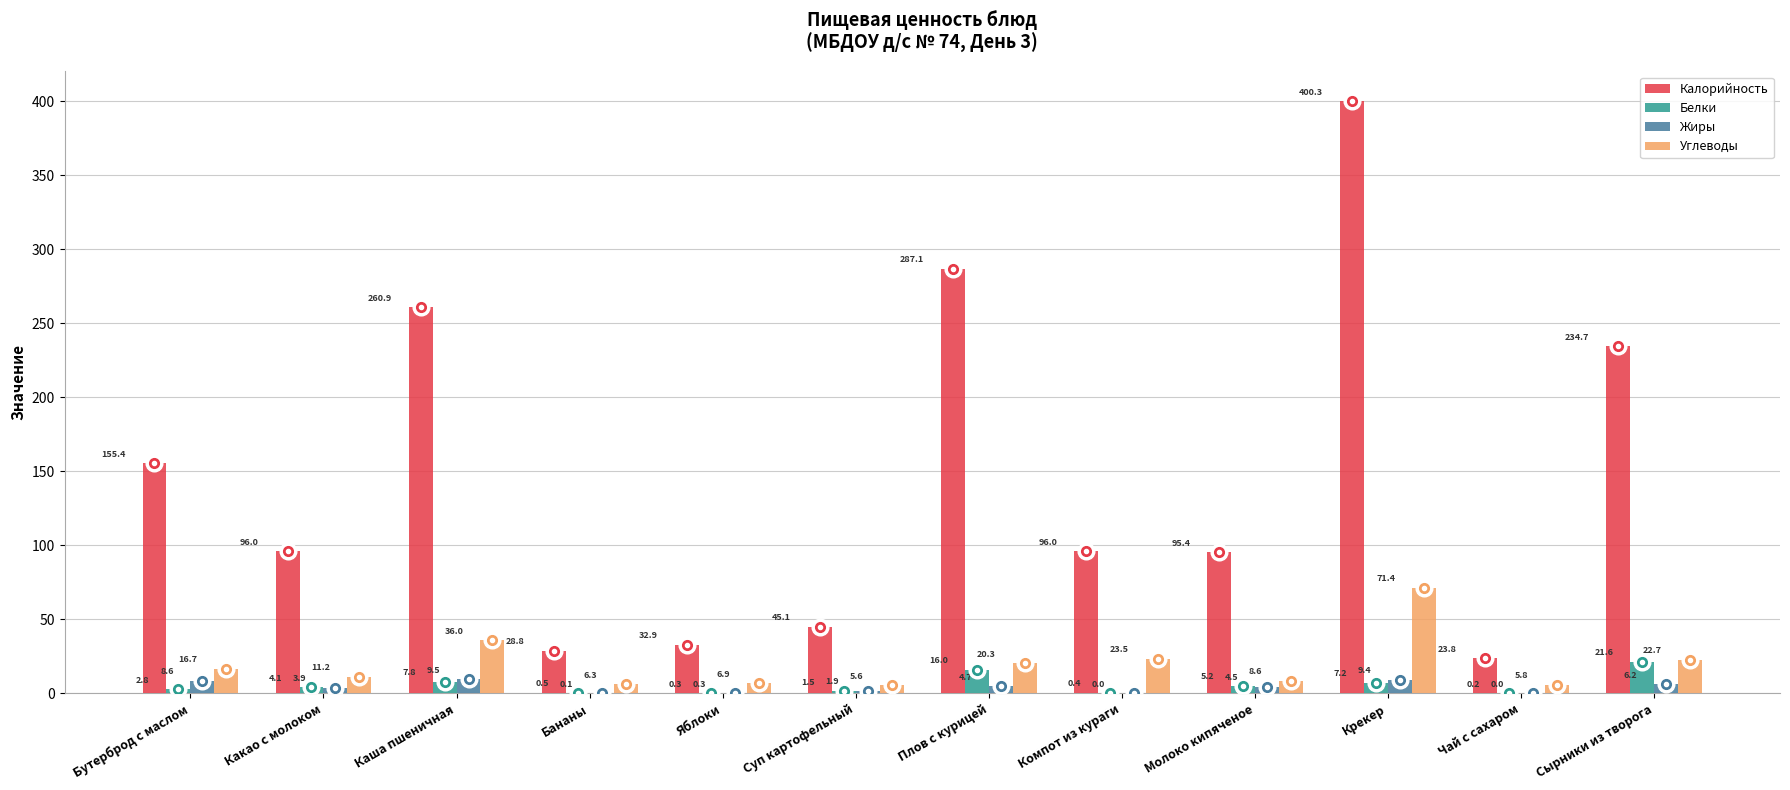

Which series has the largest range (max minus min)?

Калорийность